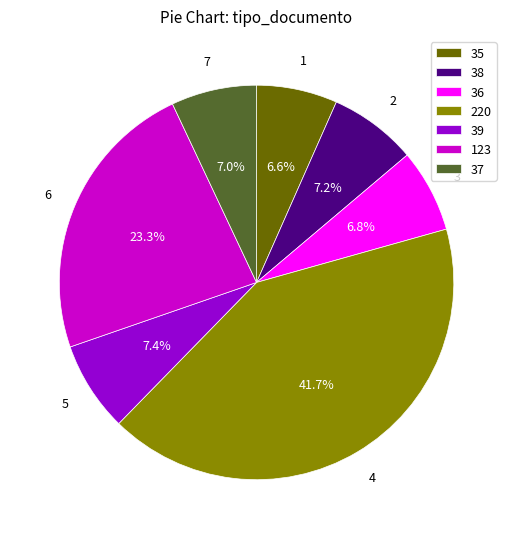

What is the ratio of the value at 37 to the value at 39?

0.9